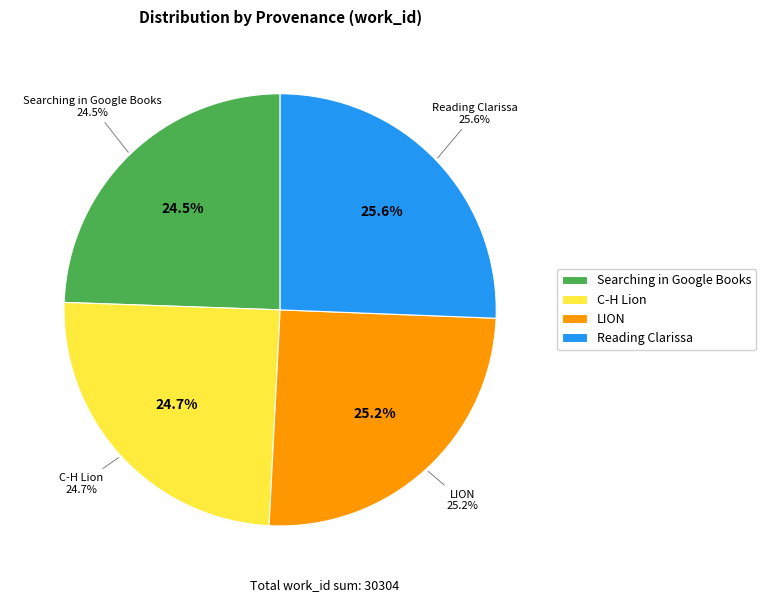

Approximately how many times larger is the value at Reading Clarissa compared to C-H Lion?

1.0